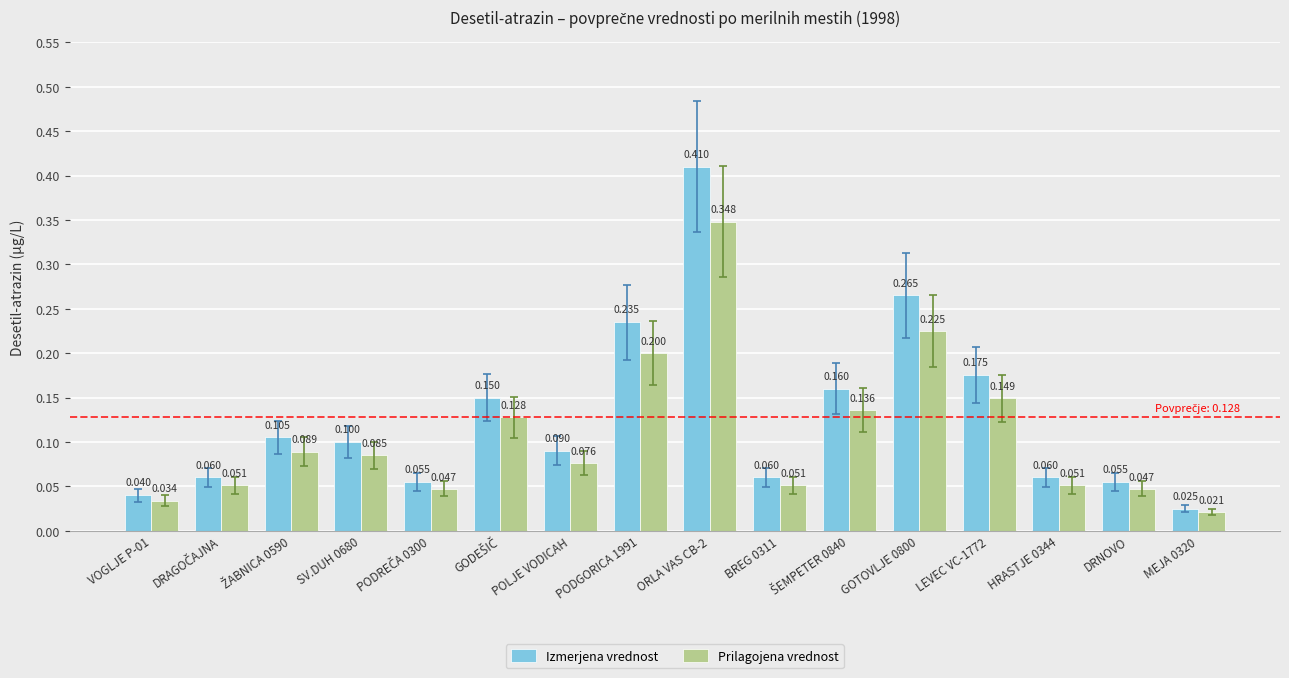

What position from the right is GOTOVLJE 0800?

5